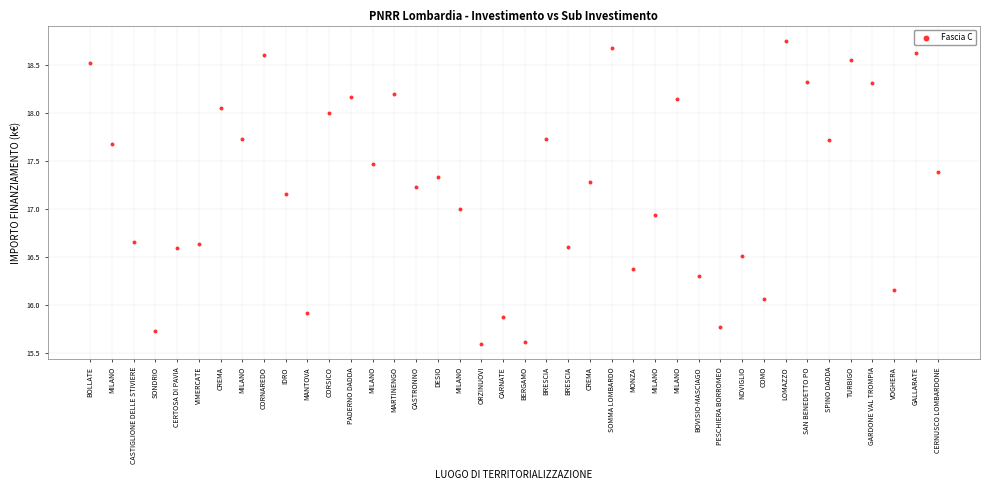

What is the range of Y values (max minus min)?

3.2